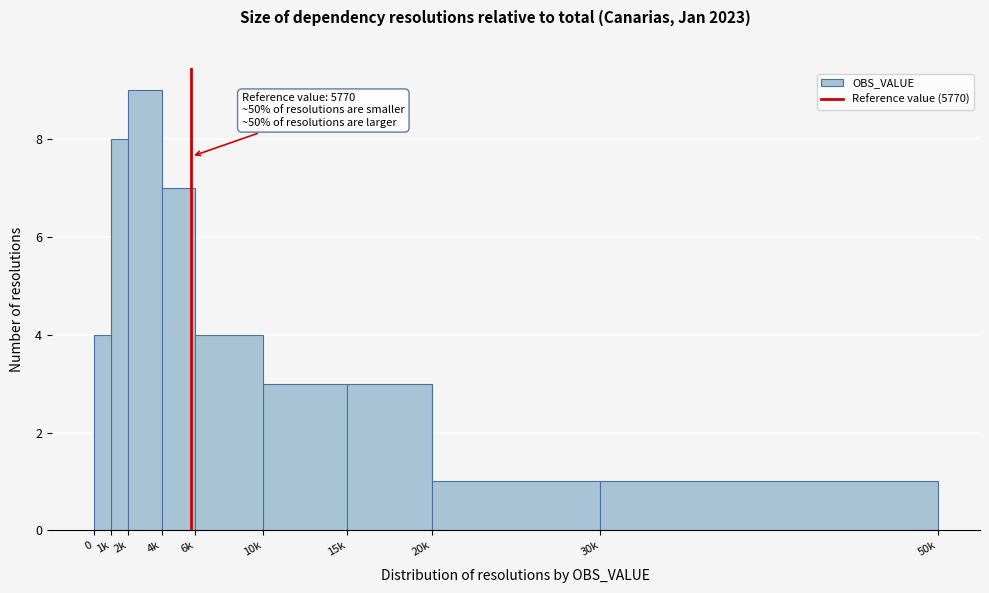

Reading right to left, what are all the values shown in this chart?

30k=1	20k=1	15k=3	10k=3	6k=4	4k=7	2k=9	1k=8	0=4